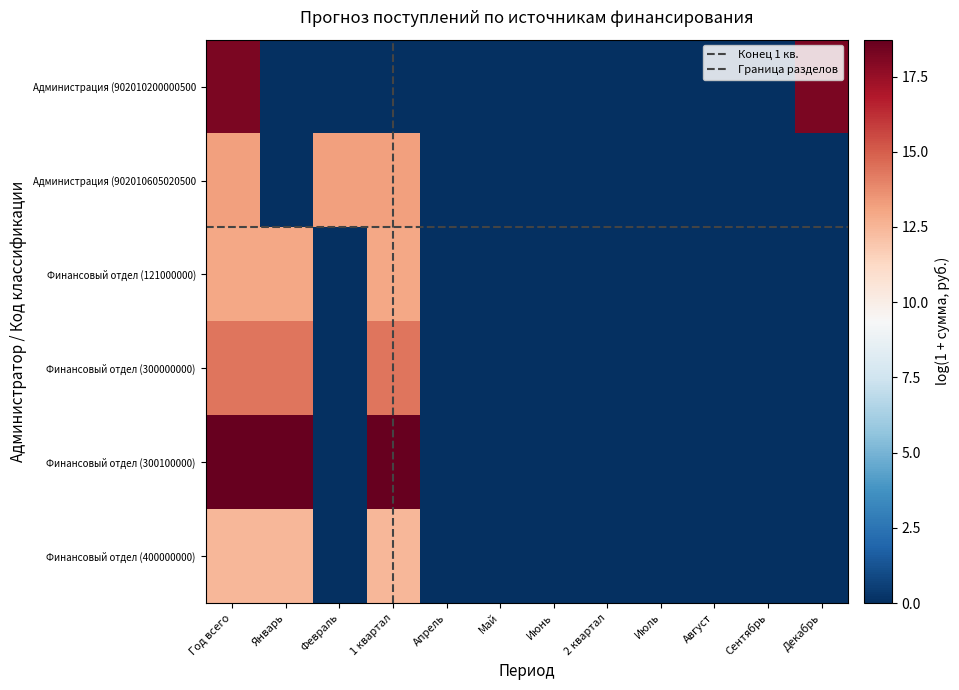

Is it true that Финансовый отдел (300100000) equals 5.9 at Июль?

False